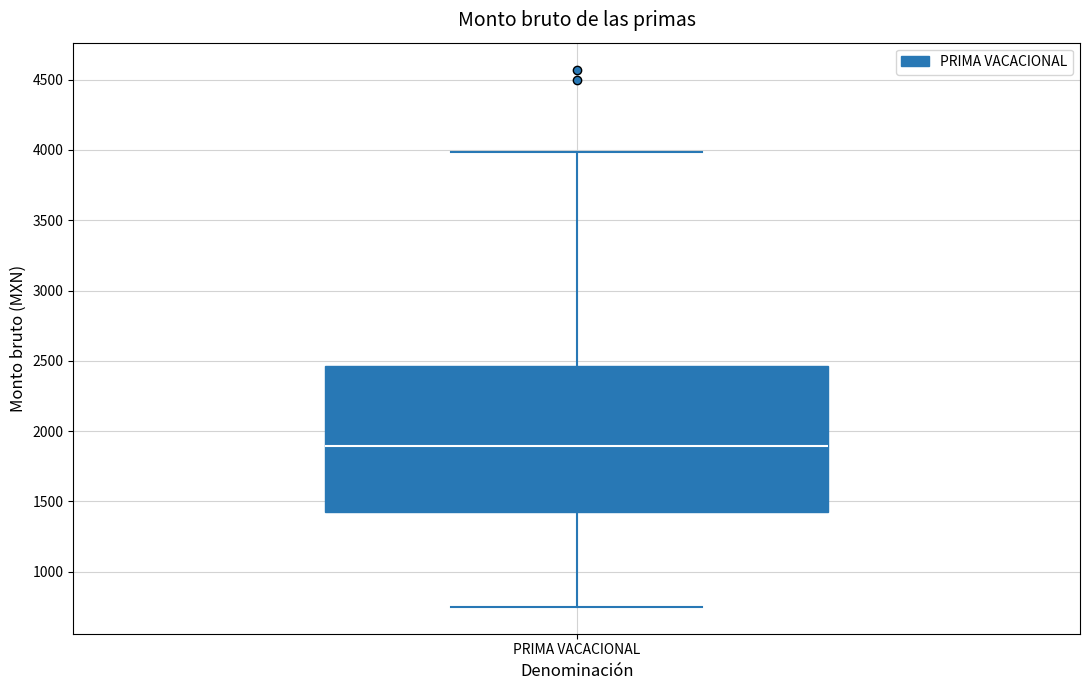

Transcribe this box plot: give where the median line is, the range the box spans, and where the two whiskers end, as read against the y-axis. The values are not printed on the chart, so give them approximately, as read against the axis.

median 1900, box 1400 to 2450, whiskers 750 to 4000